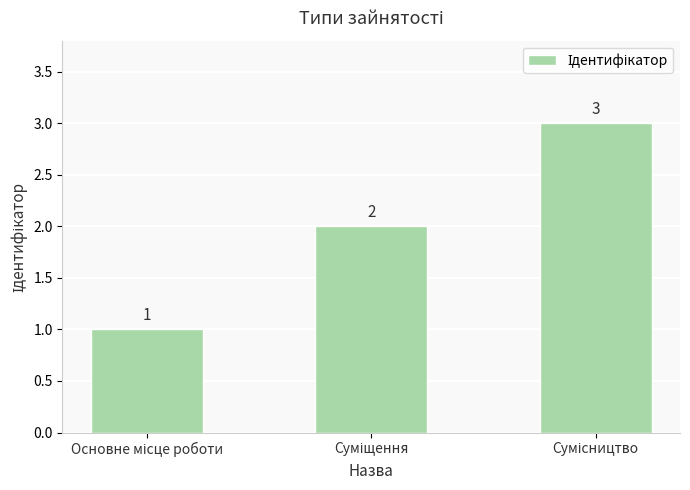

What is the value of the 1st bar from the left?

1